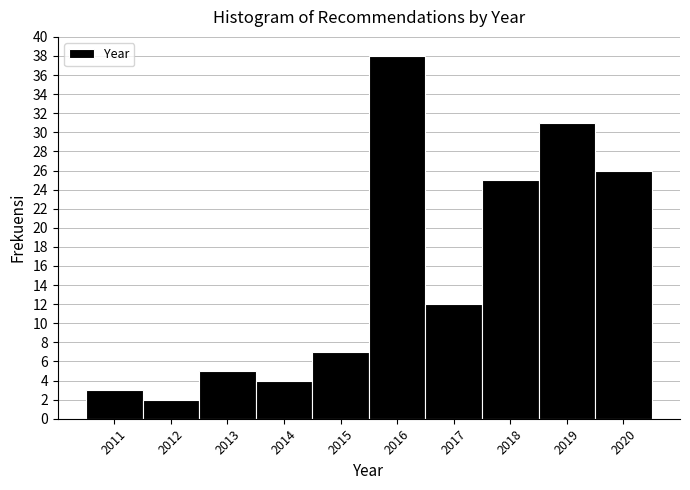

Reading left to right, list every bar in this chart as the range it spans on the x-axis followed by its height. The values are not printed on the chart, so give them approximately, as read against the axis.

2010.5 to 2011.5: 3
2011.5 to 2012.5: 2
2012.5 to 2013.5: 5
2013.5 to 2014.5: 4
2014.5 to 2015.5: 7
2015.5 to 2016.5: 38
2016.5 to 2017.5: 12
2017.5 to 2018.5: 25
2018.5 to 2019.5: 31
2019.5 to 2020.5: 26